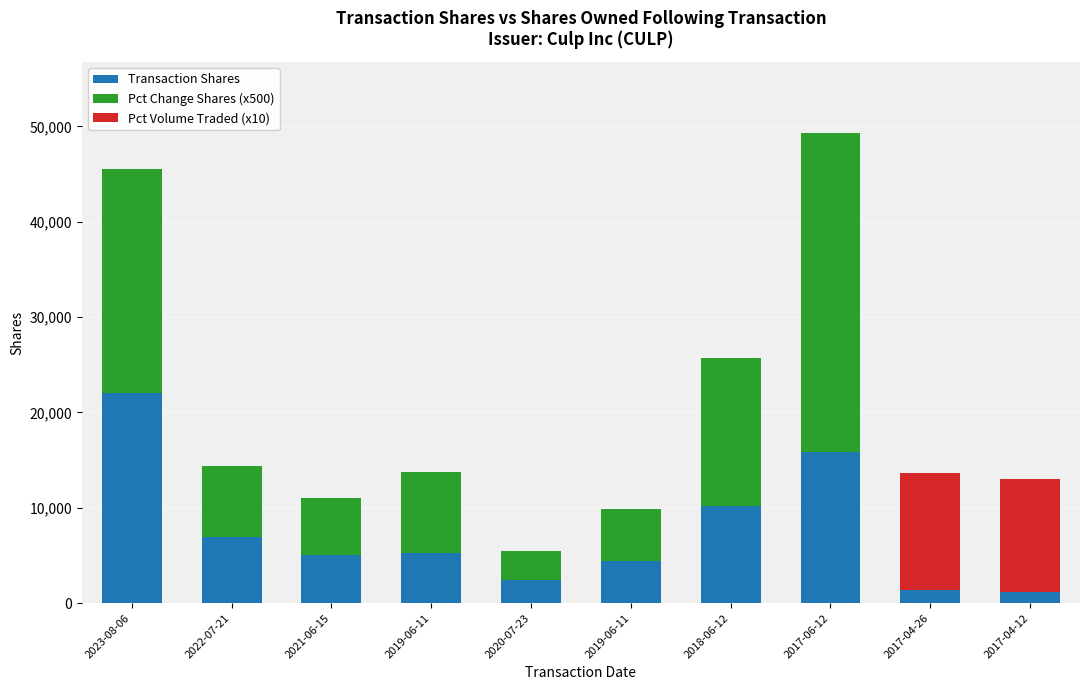

Rank the series by their maximum value, from highest to lowest.

Pct Change Shares (x500), Transaction Shares, Pct Volume Traded (x10)